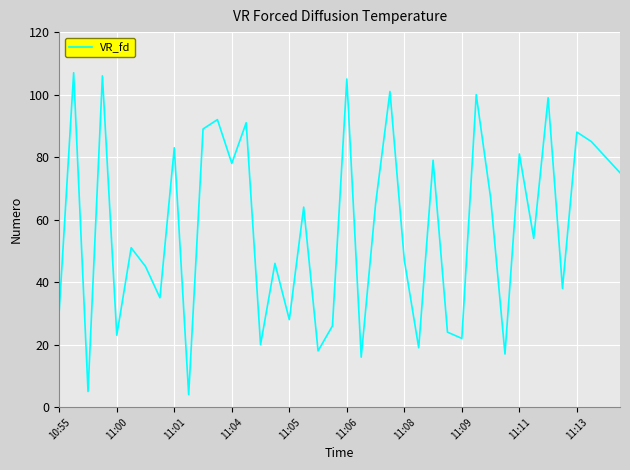

What is the maximum value shown in the chart?

107